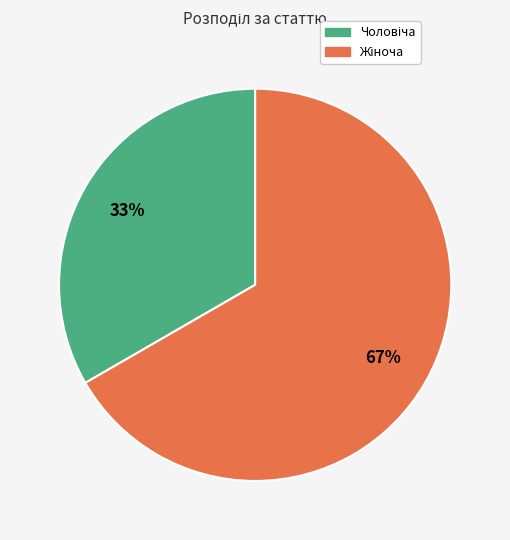

To the nearest percent, what is the average slice percentage?

50%